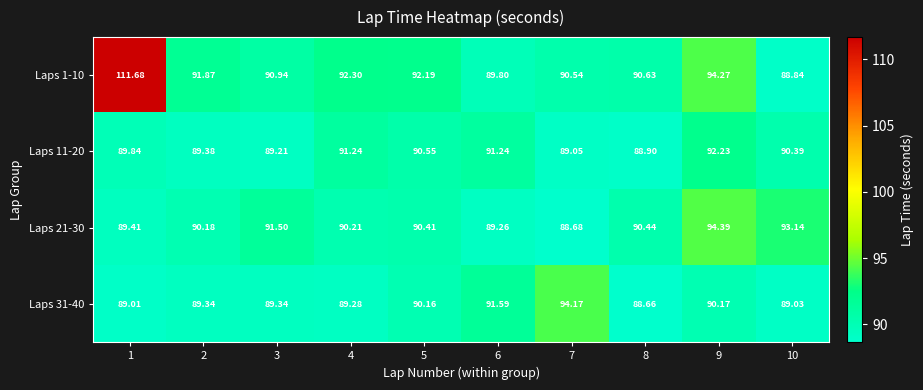

Is the value of Laps 11-20 at 2 greater than the value of Laps 31-40 at 2?

Yes